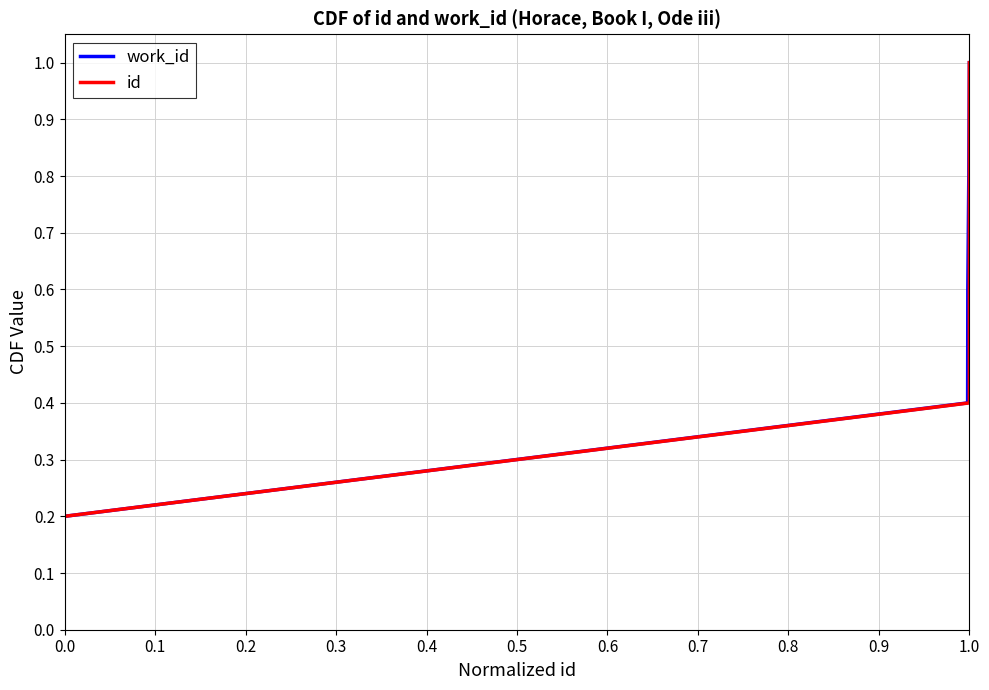

What value does the work_id series have at 1.0?

1.0